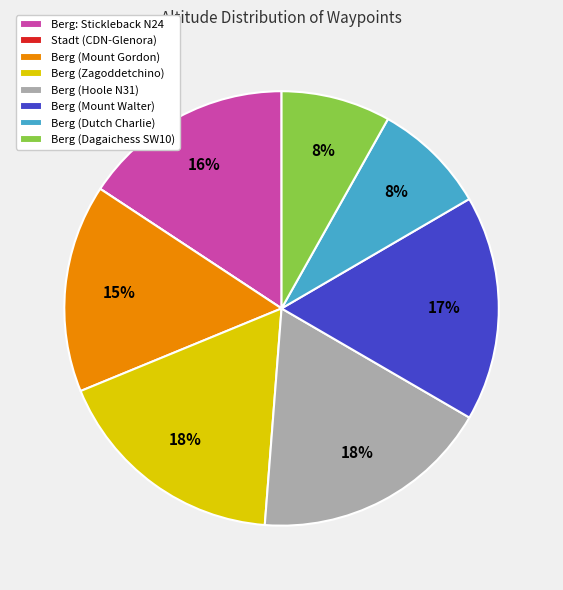

To the nearest percent, what is the difference between the largest and smallest slice percentages?

18%